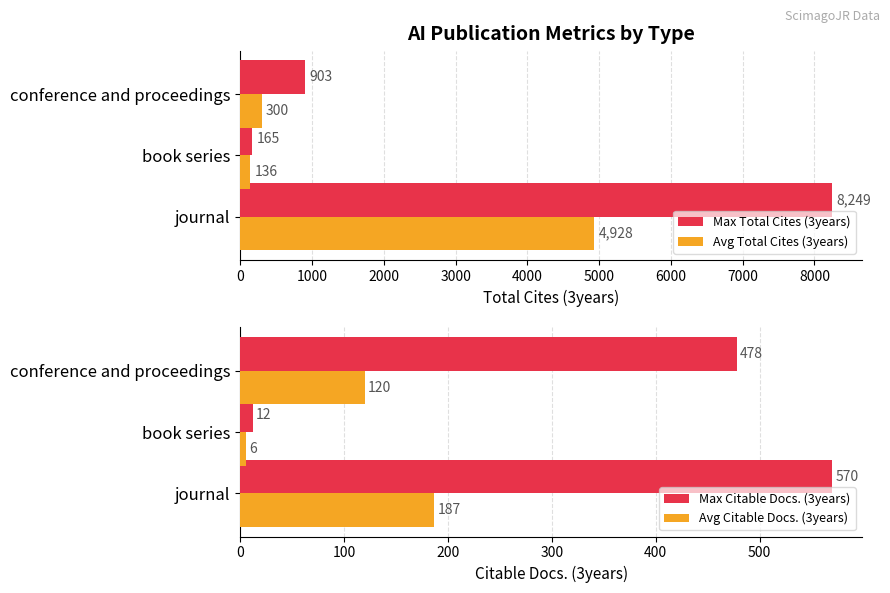

What is the maximum value shown in the chart?

8249